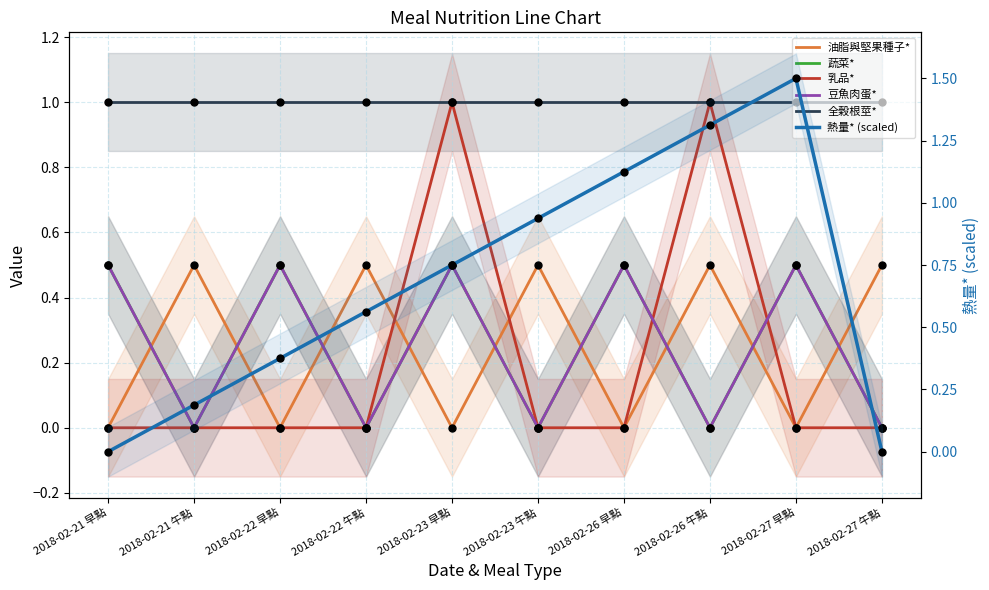

Which series contains the highest Y value?

熱量* (scaled)